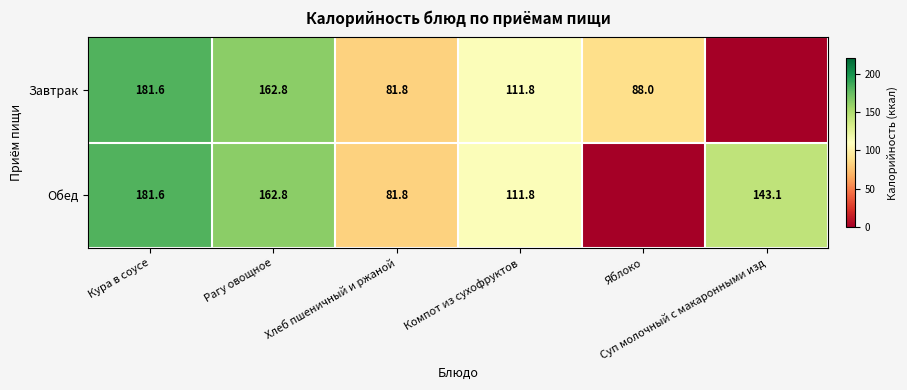

The Обед series shows 240.4 at Суп молочный с макаронными изд. True or false?

False